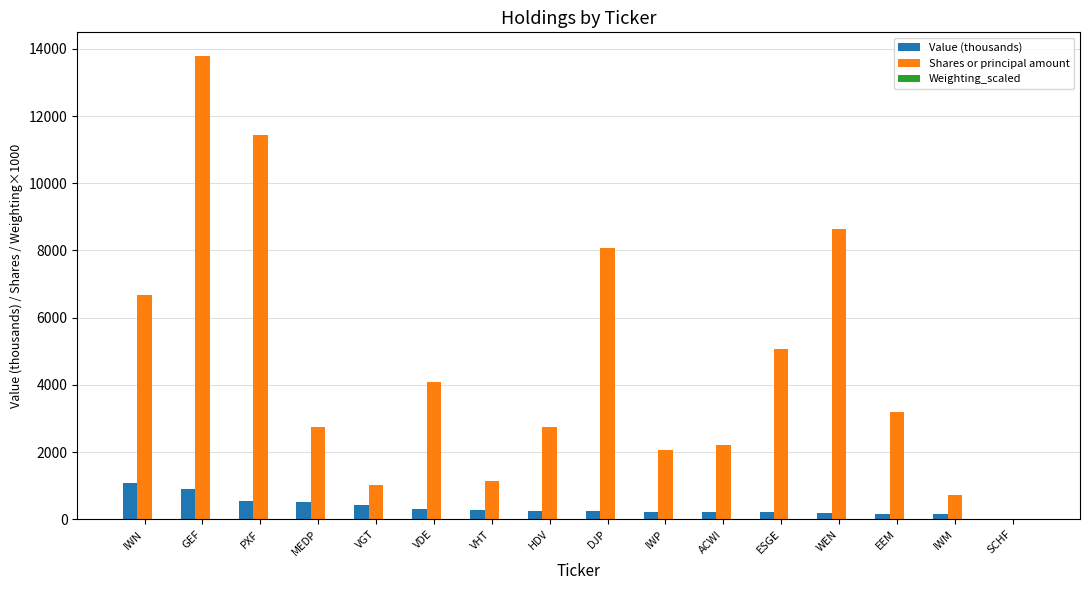

What is the highest value of the Shares or principal amount series?

13801.0